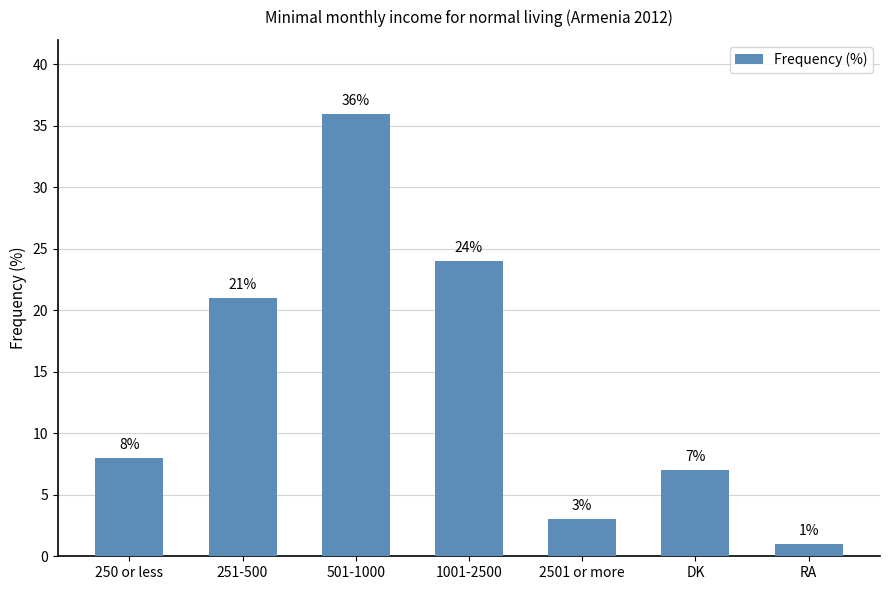

The value at RA is 1. True or false?

True